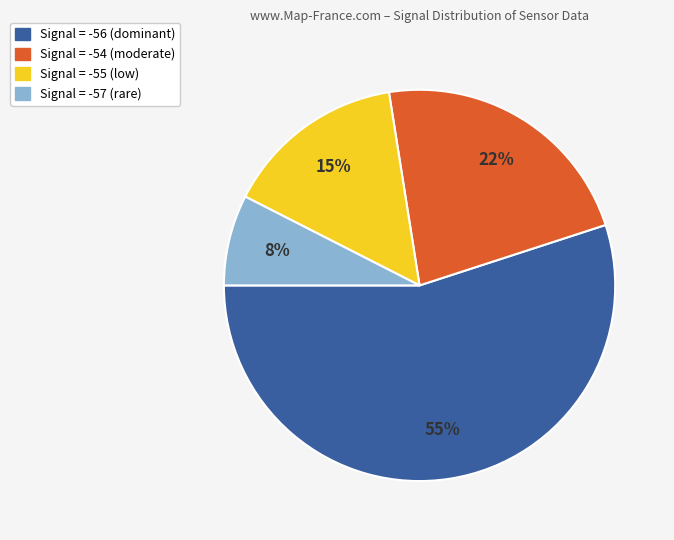

Is there a majority slice in this chart?

Yes